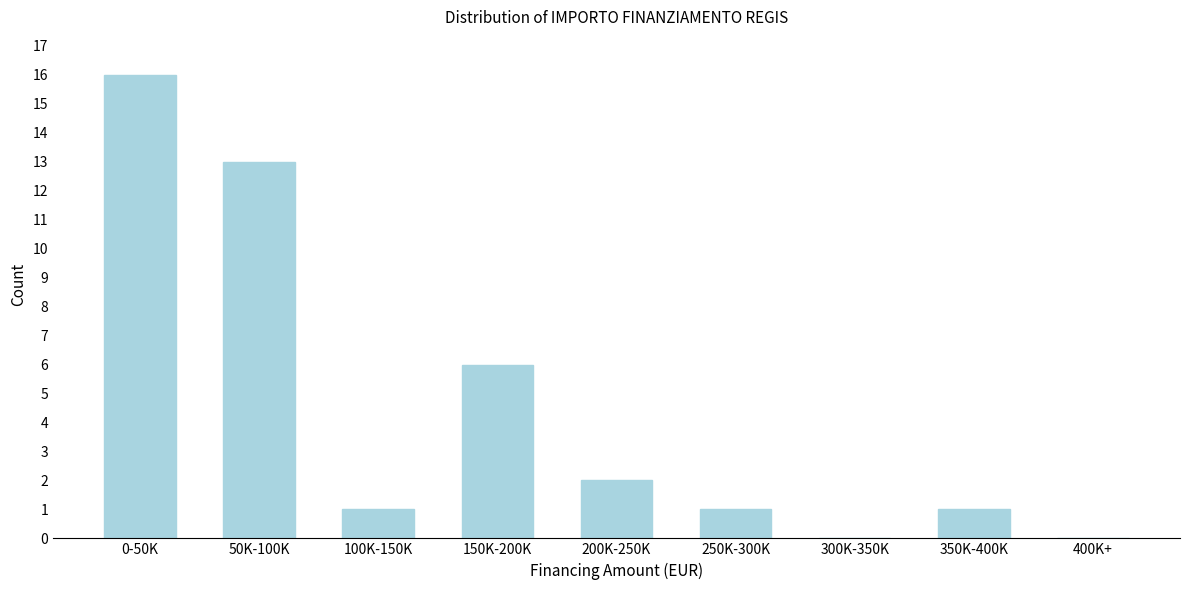

Reading left to right, what are all the values shown in this chart?

0-50K=16	50K-100K=13	100K-150K=1	150K-200K=6	200K-250K=2	250K-300K=1	300K-350K=0	350K-400K=1	400K+=0